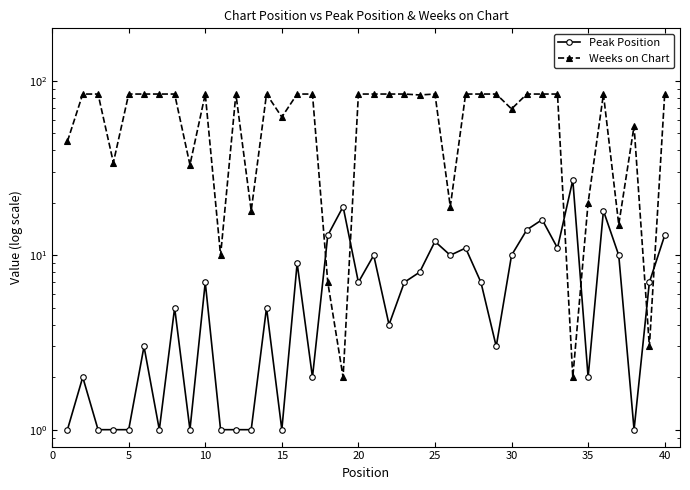

The value of Weeks on Chart at 0 is 29. True or false?

False